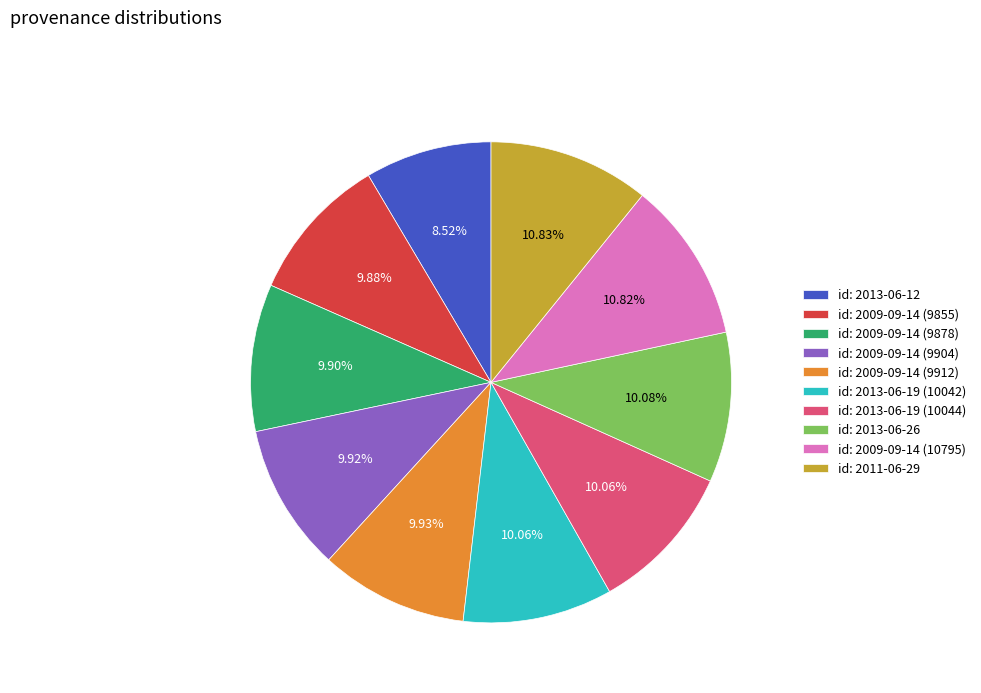

Does id: 2011-06-29 represent more than half of the total?

No